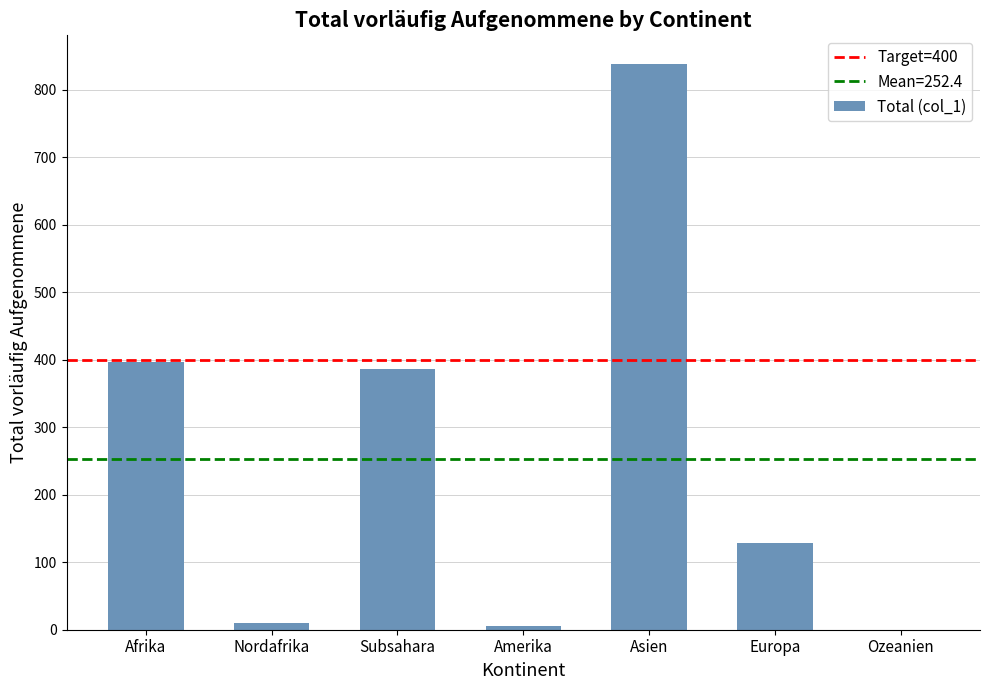

How many data points does each series have?

7